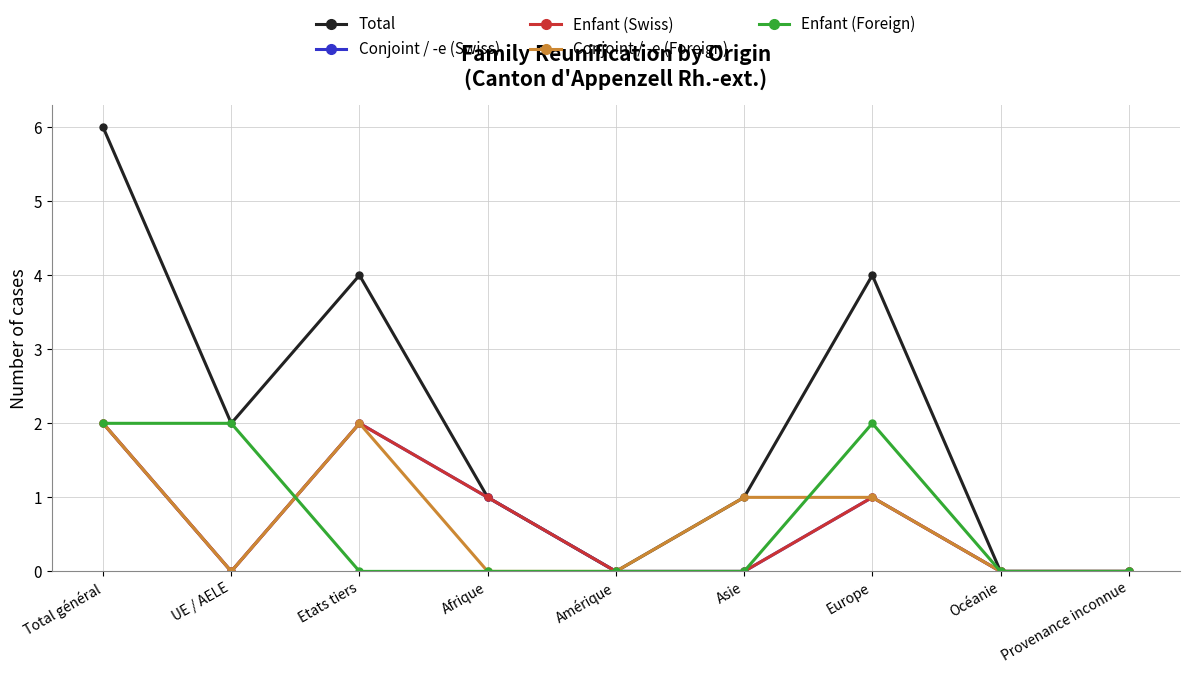

Does the chart have visible grid lines?

Yes